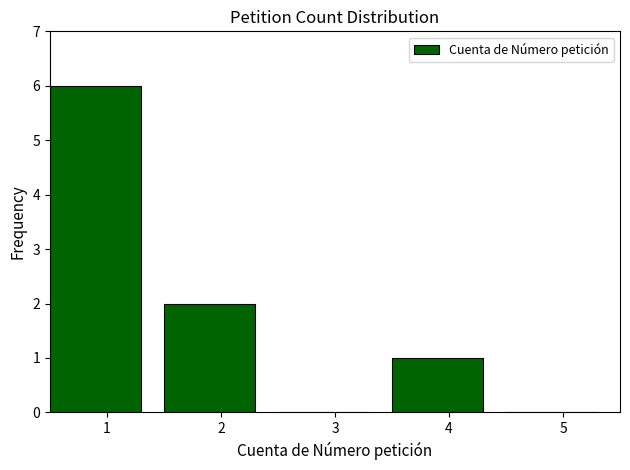

Reading left to right, transcribe all the data shown in this chart.

1=6	2=2	3=0	4=1	5=0